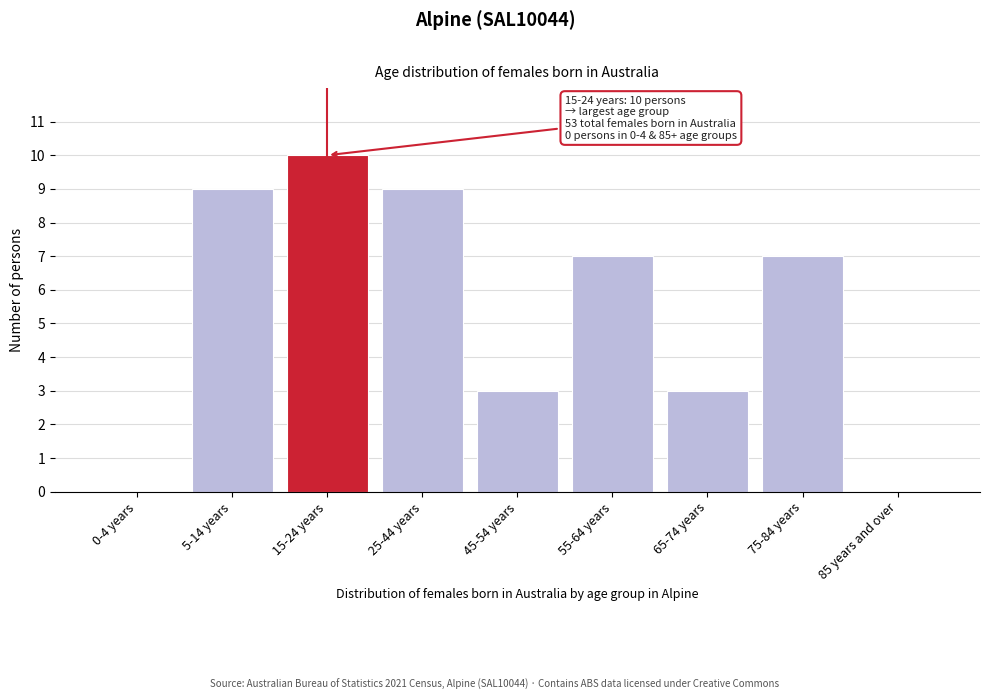

Reading left to right, transcribe all the data shown in this chart.

0-4 years=0	5-14 years=9	15-24 years=10	25-44 years=9	45-54 years=3	55-64 years=7	65-74 years=3	75-84 years=7	85 years and over=0